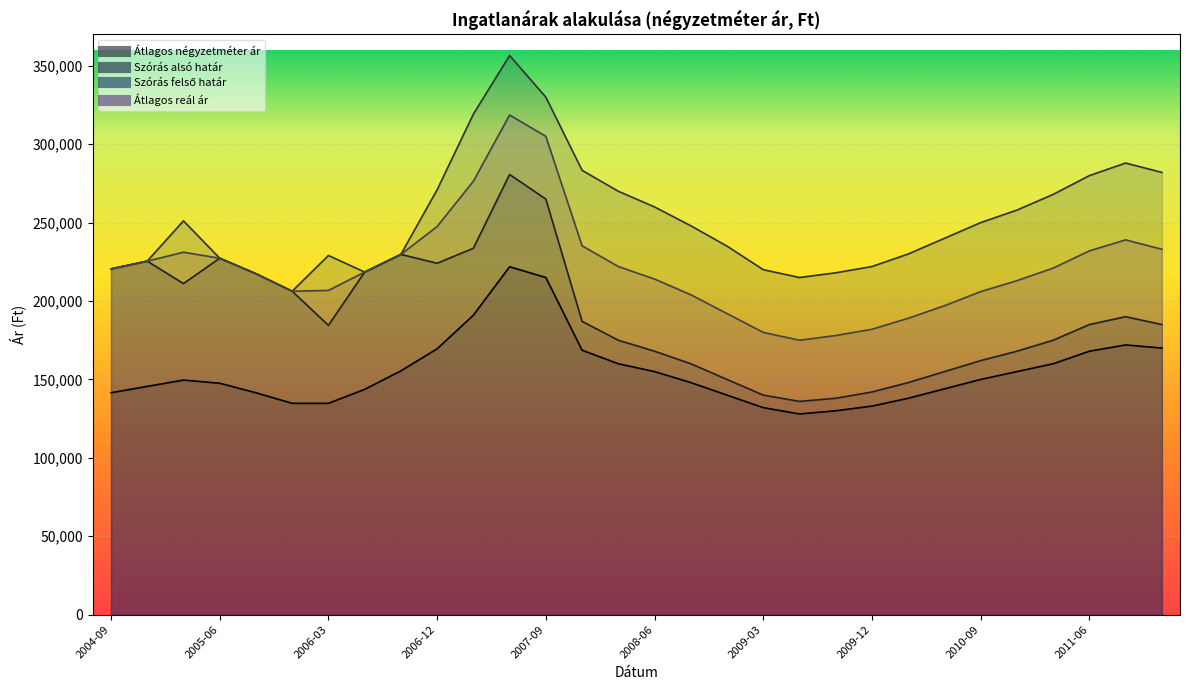

What is the total value across all series at 2011-12?

870000